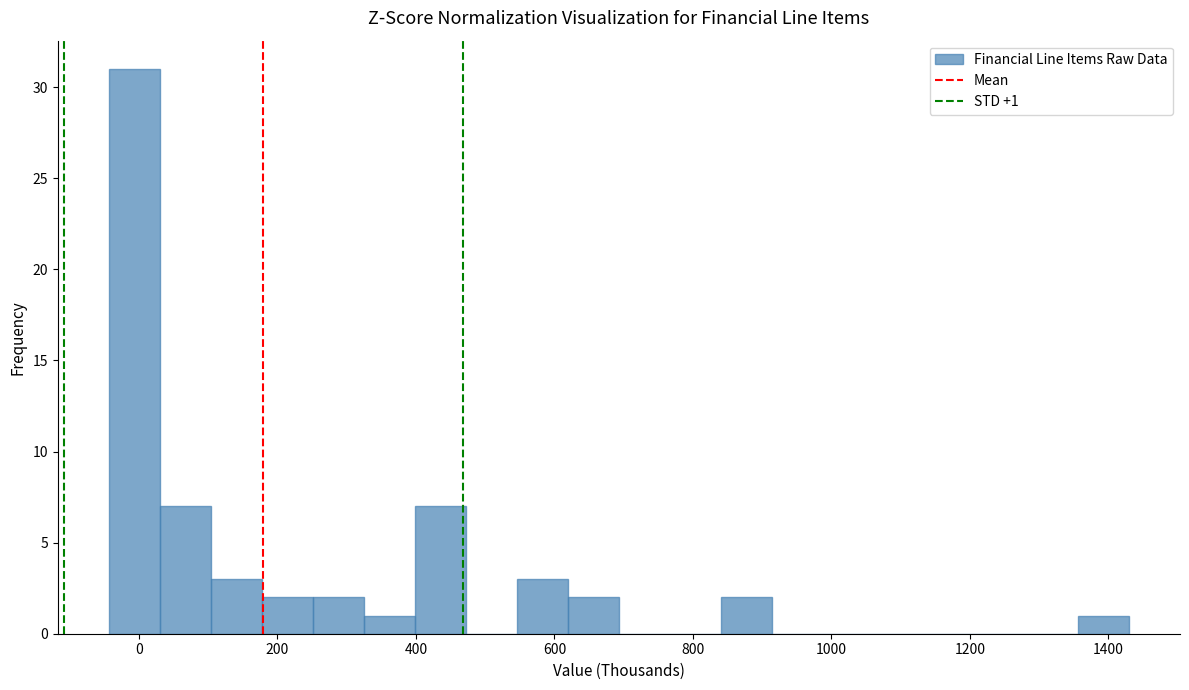

Read against the x-axis, roughly where is the centre of the tallest bar?

0